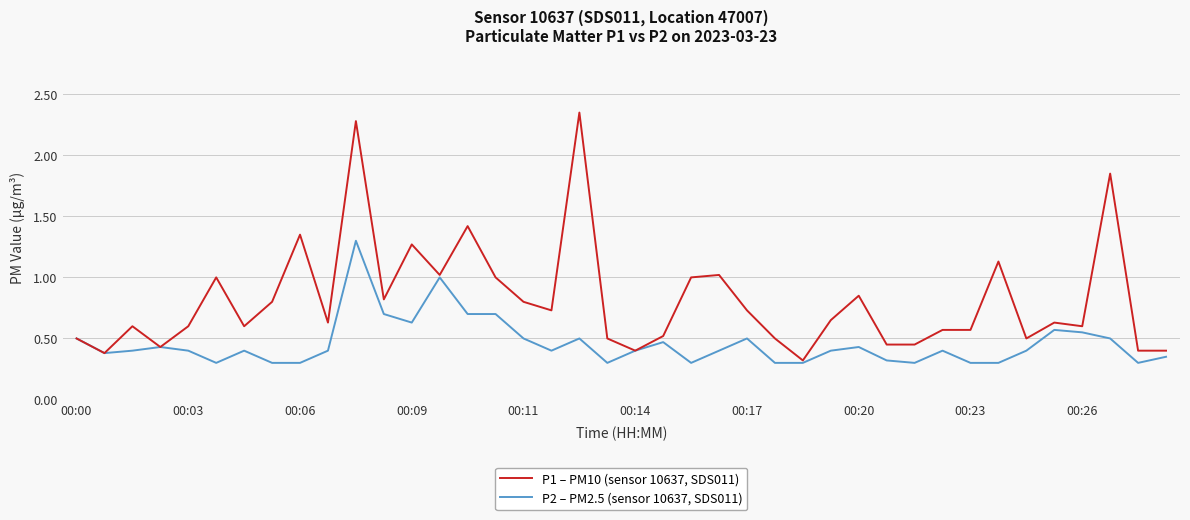

Which series has the largest total across all categories?

P1 – PM10 (sensor 10637, SDS011)